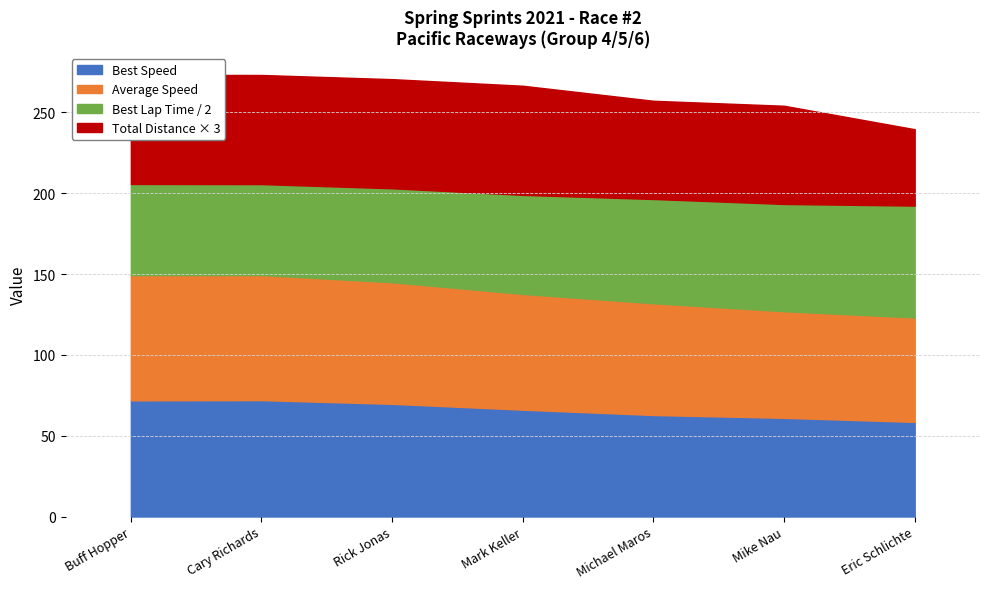

What is the difference between the Best Lap time values at Mike Nau and Rick Jonas?

16.5